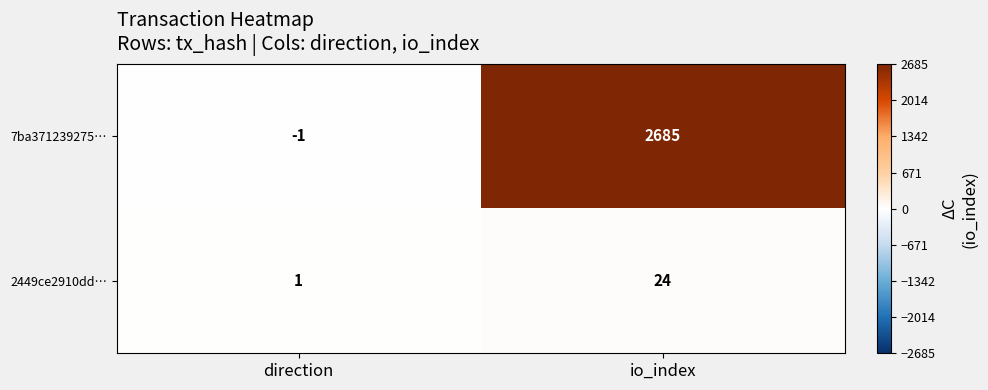

What is the difference between the highest and lowest values at io_index?

2661